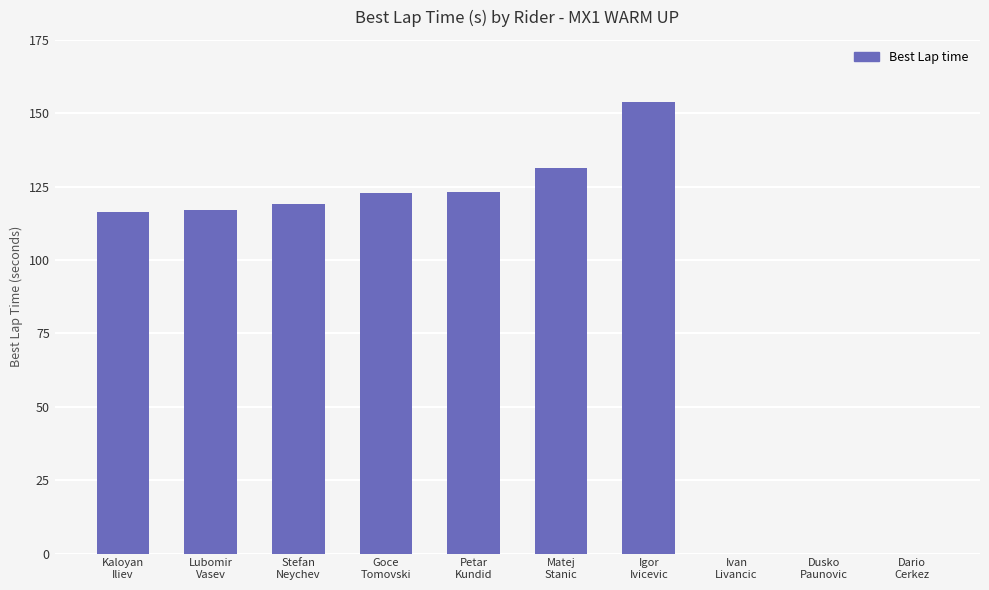

What is the change in value from Goce
Tomovski to Dario
Cerkez?

-122.7